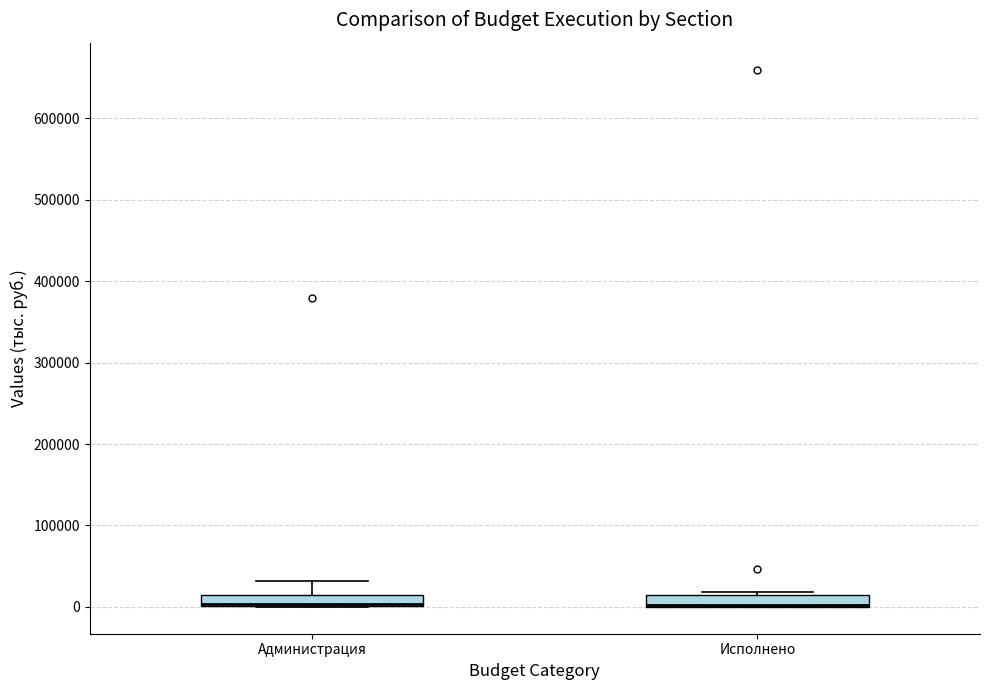

Where is the upper edge of the box for Администрация on the y-axis? The values are not printed on the chart, so give them approximately, as read against the axis.

20000